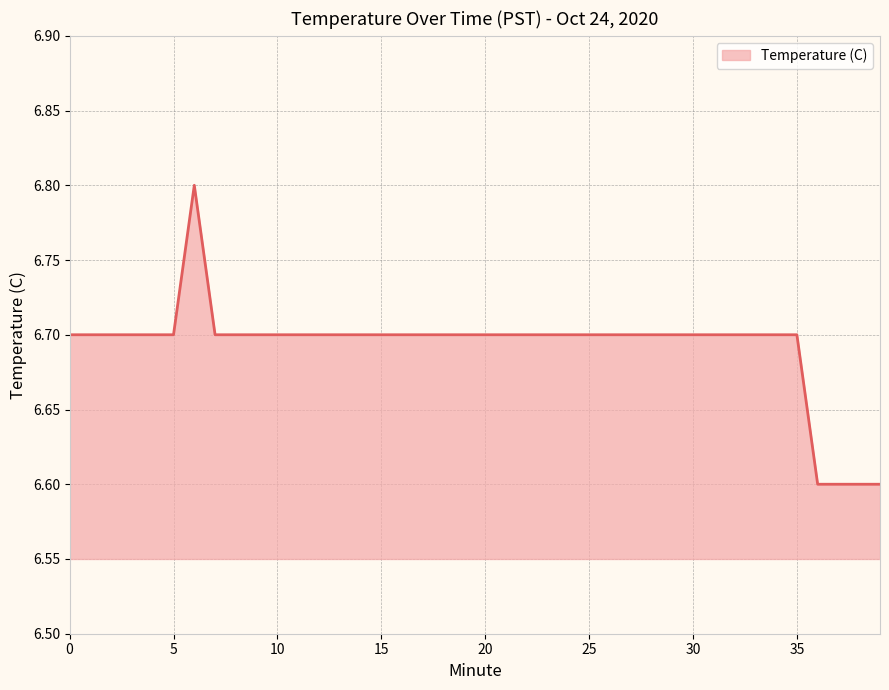

What is the minimum value shown in the chart?

6.6